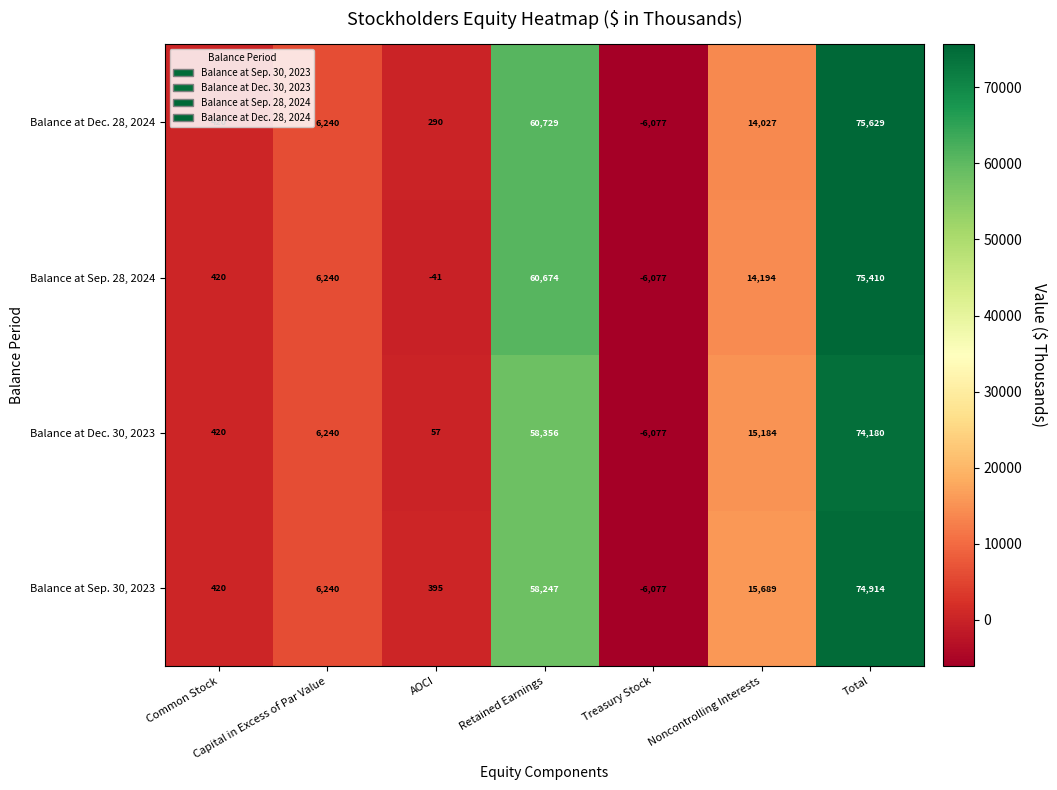

Which category has the lowest value across all series?

Treasury Stock